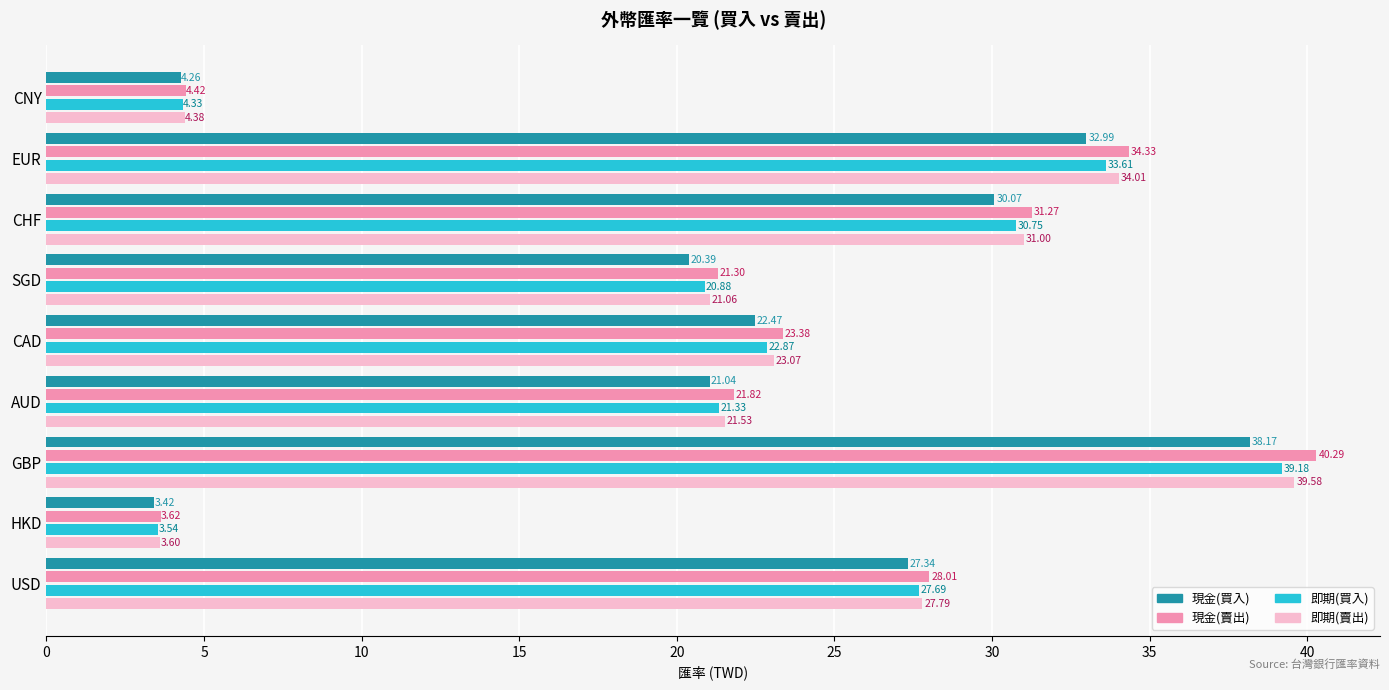

At how many categories does at least one series exceed 13?

7